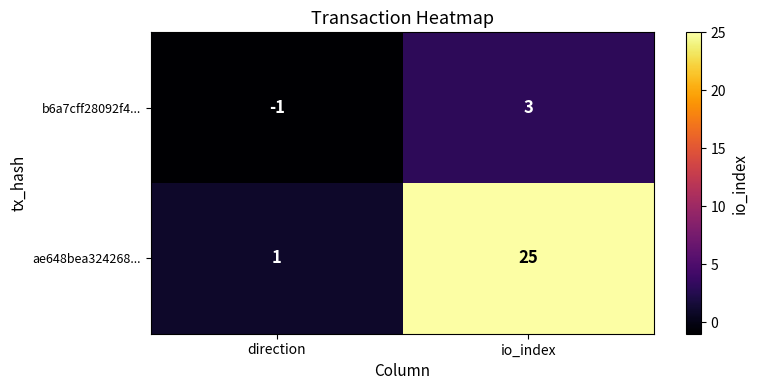

What is the total value across all series at io_index?

28